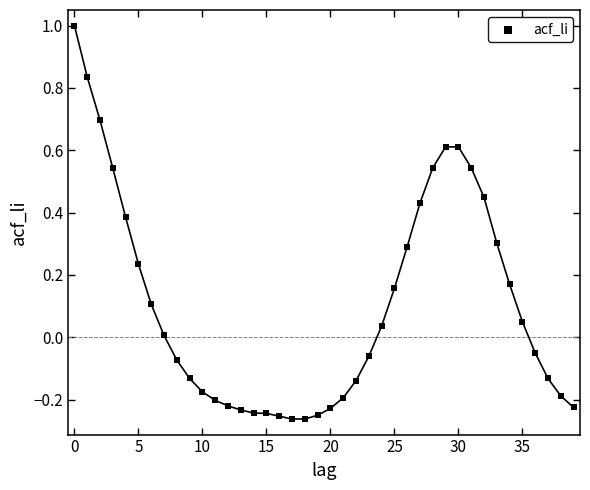

What is the range of Y values (max minus min)?

1.3